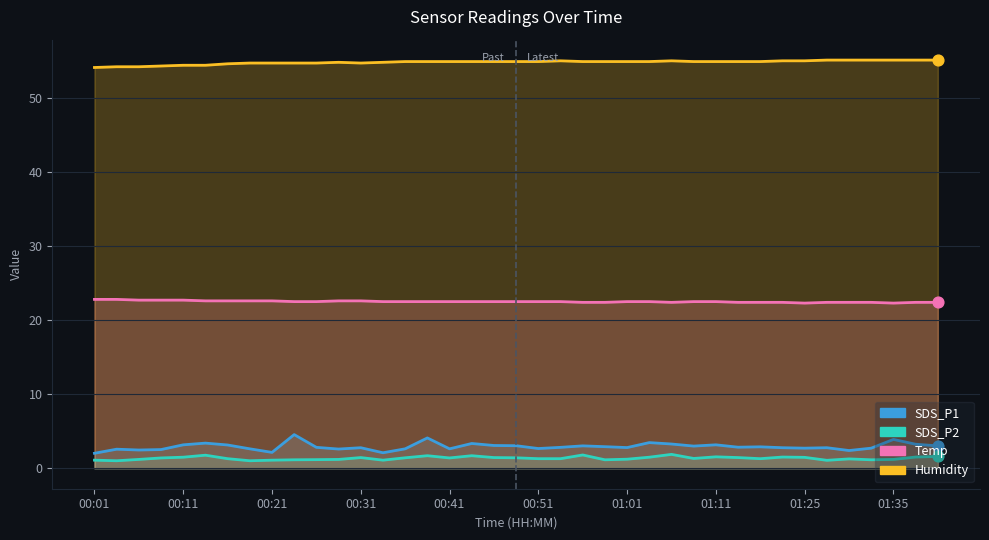

At which category is the sum across all series the highest?

00:38